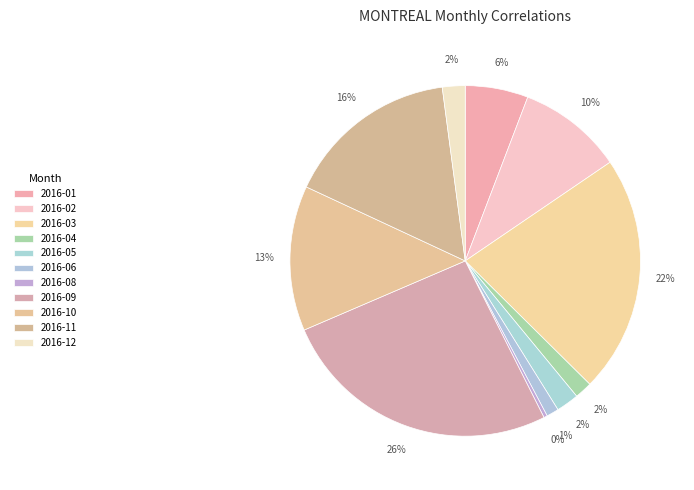

Count the number of slices in the pie.

11